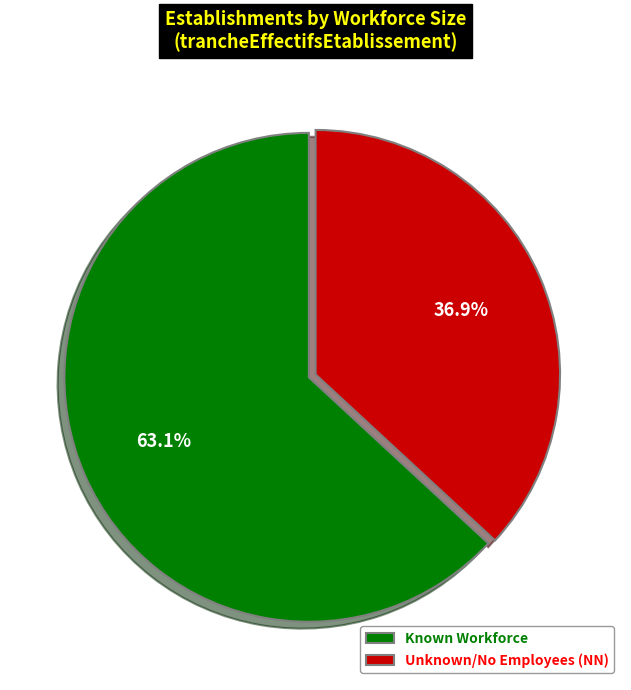

Does any single category account for the majority?

Yes